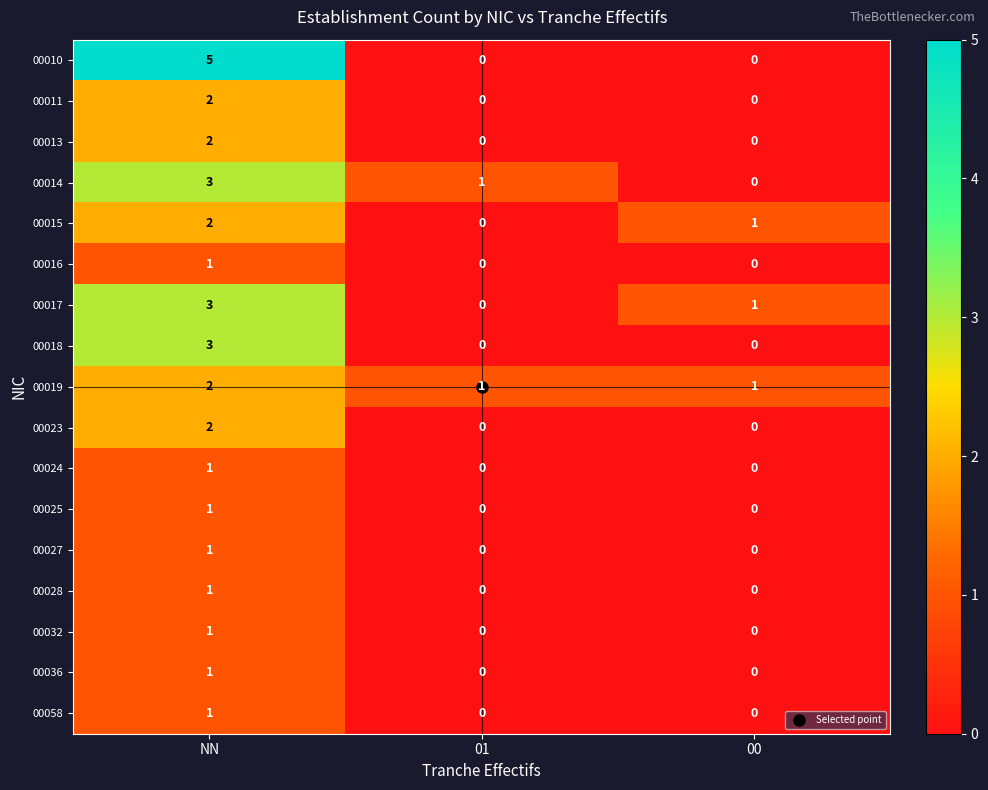

The 00018 series shows 0 at 00. True or false?

True